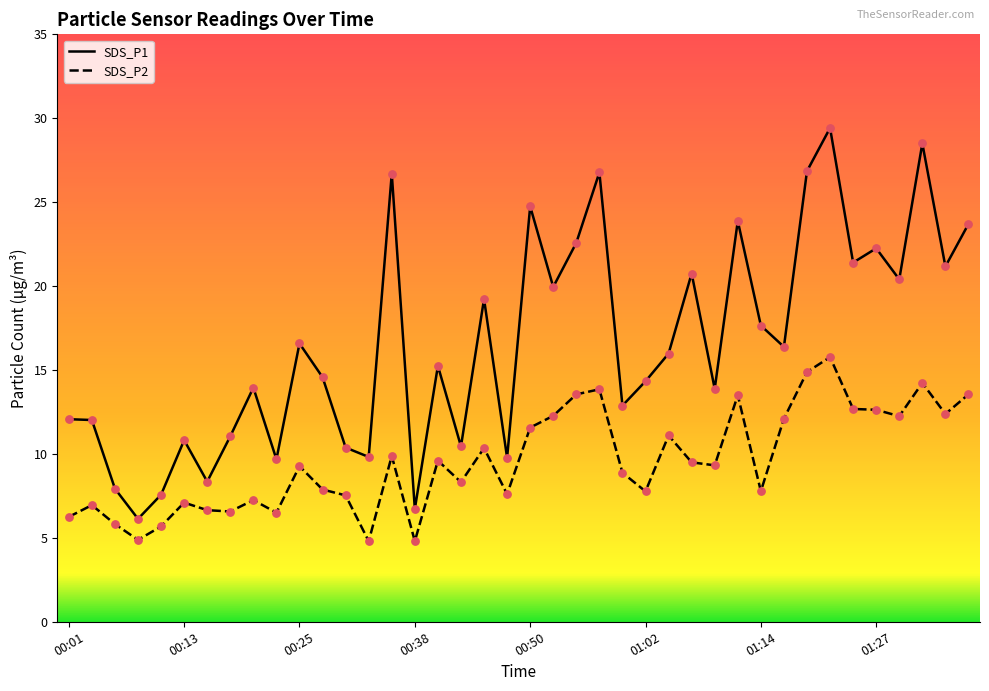

Which series has the widest spread of values?

SDS_P1